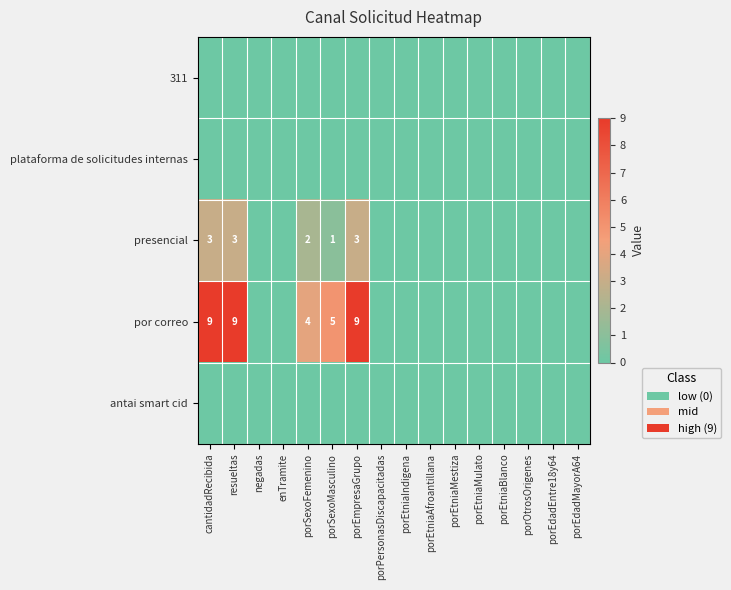

At how many categories does at least one series exceed 0?

5